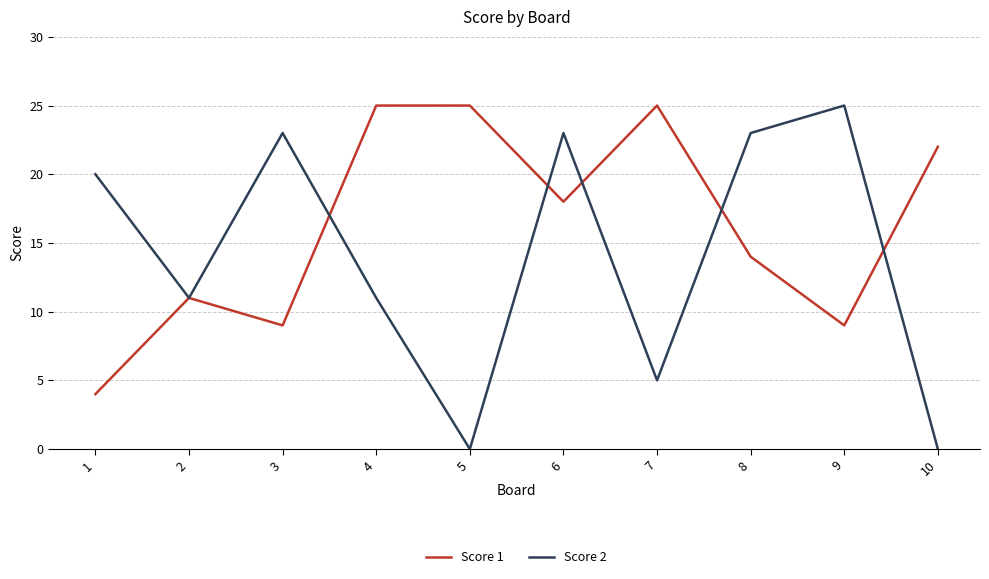

Rank the series by their average value, from lowest to highest.

Score 2, Score 1